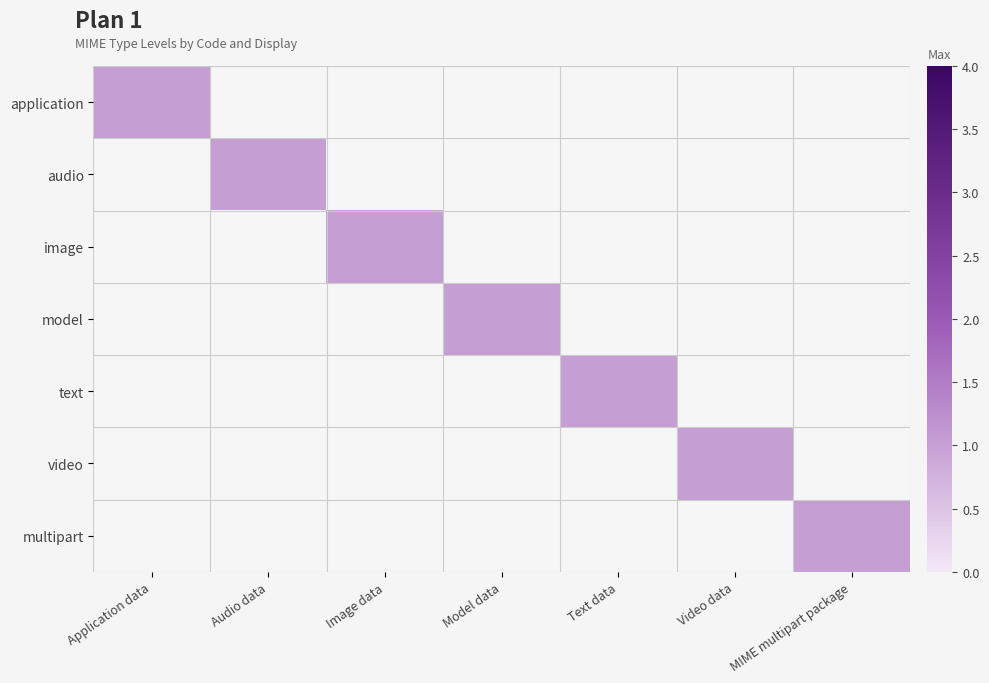

Between Audio data and Text data, which is larger?

Audio data